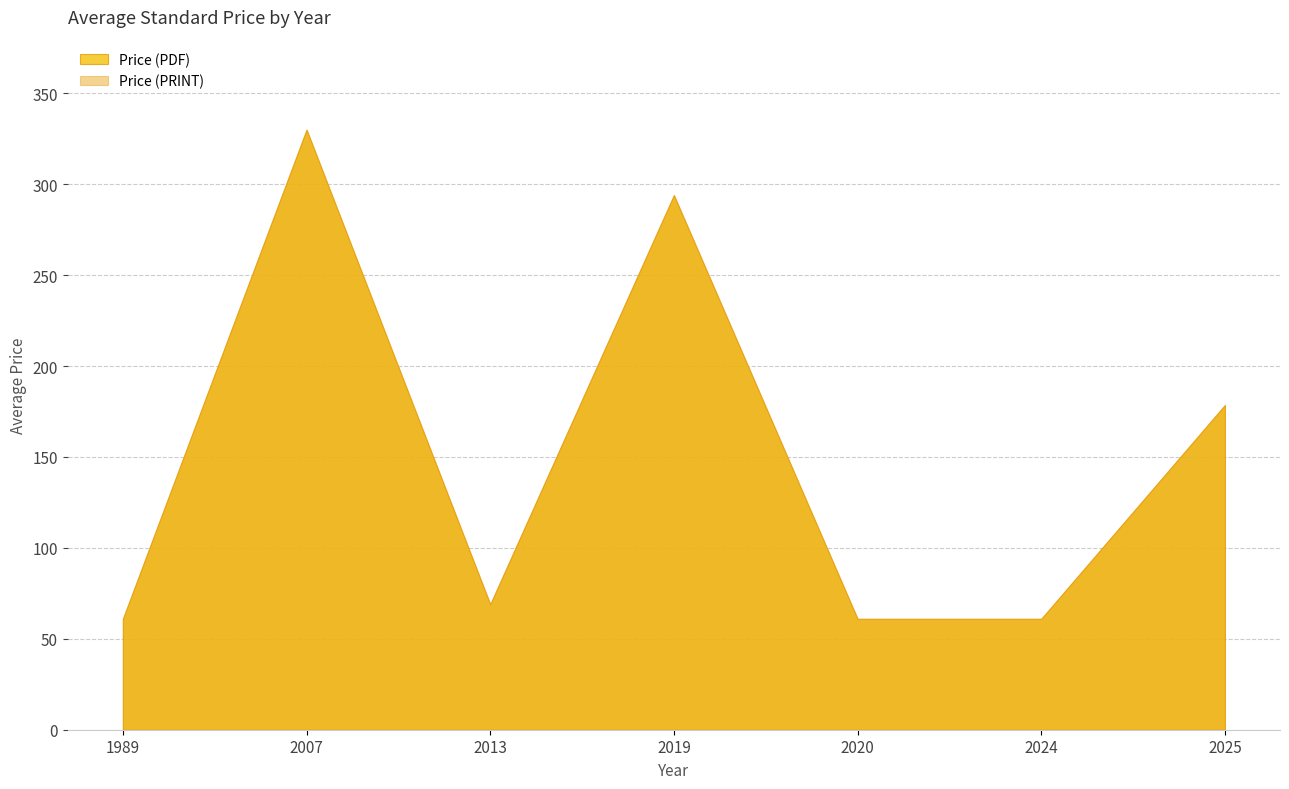

Is the value of Price (PDF) at 2025 greater than the value of Price (PRINT) at 2025?

No